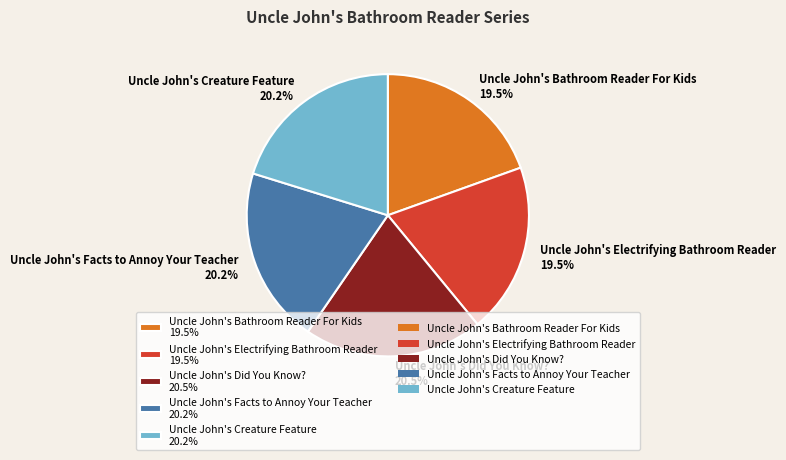

Does Uncle John's Creature Feature account for over 50% of the chart?

No